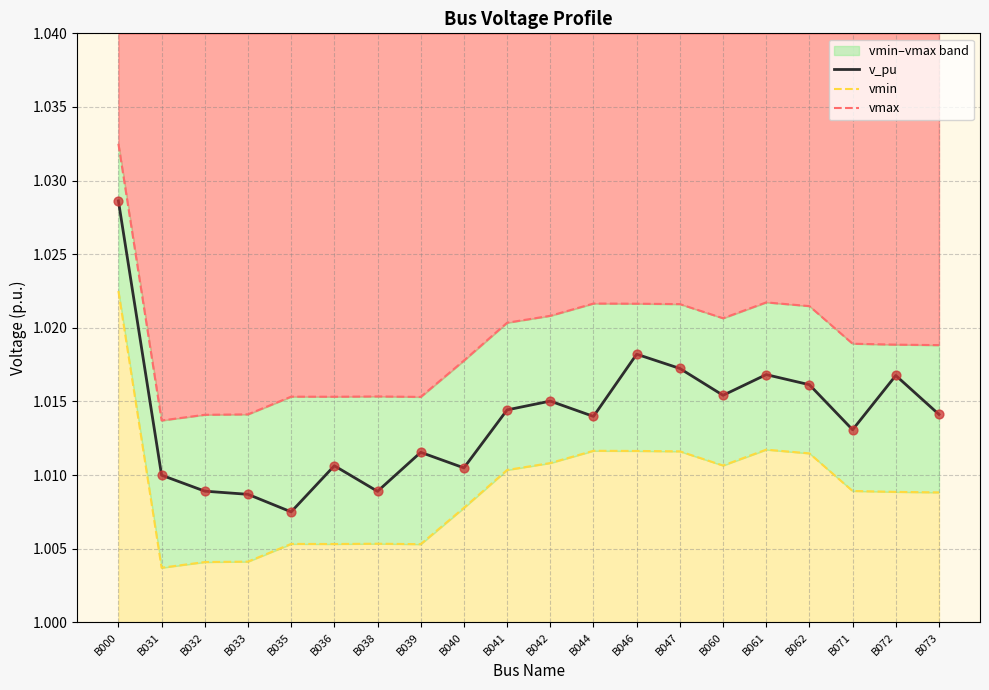

What are all the series names shown in the legend?

v_pu, vmin, vmax